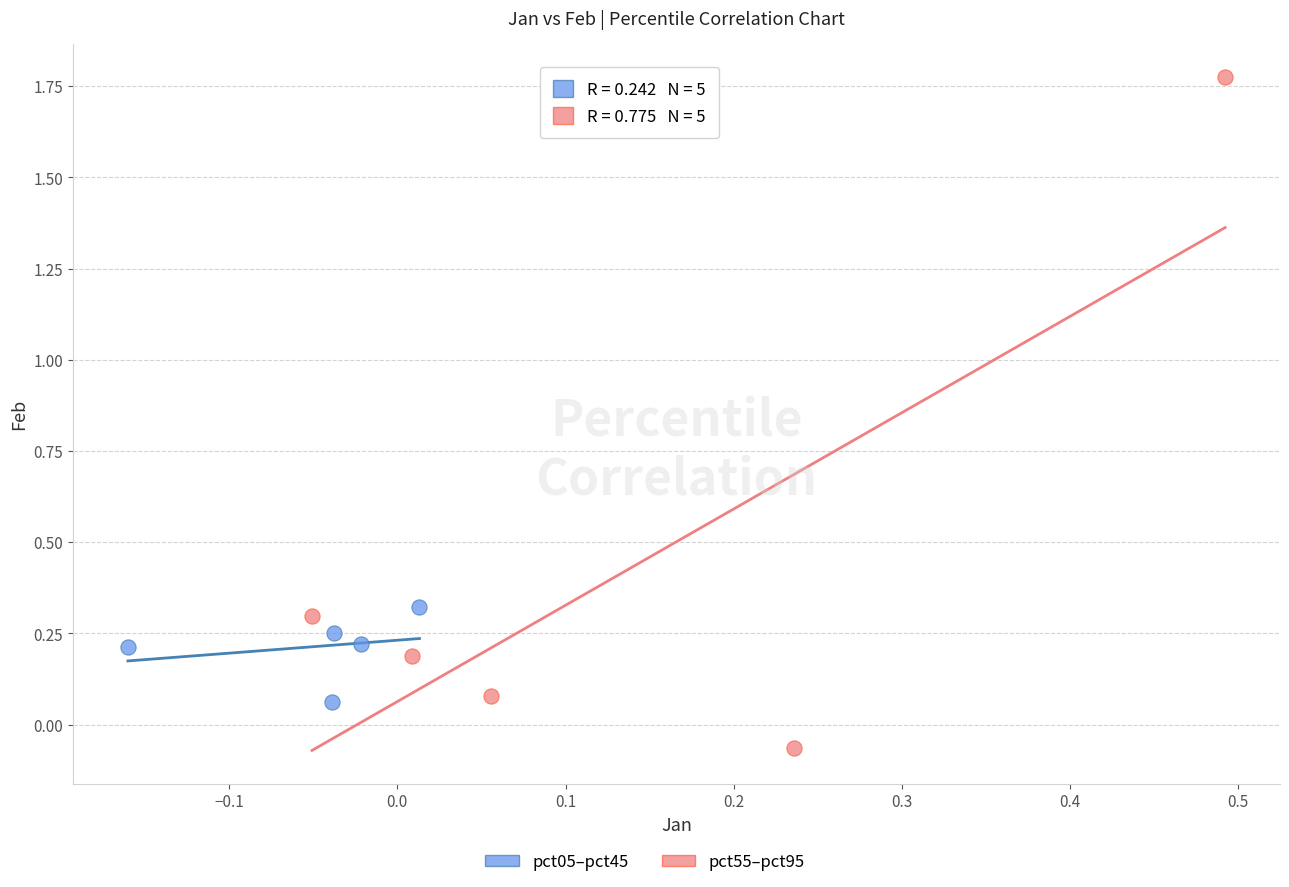

Which series reaches the maximum Y coordinate?

pct55–pct95